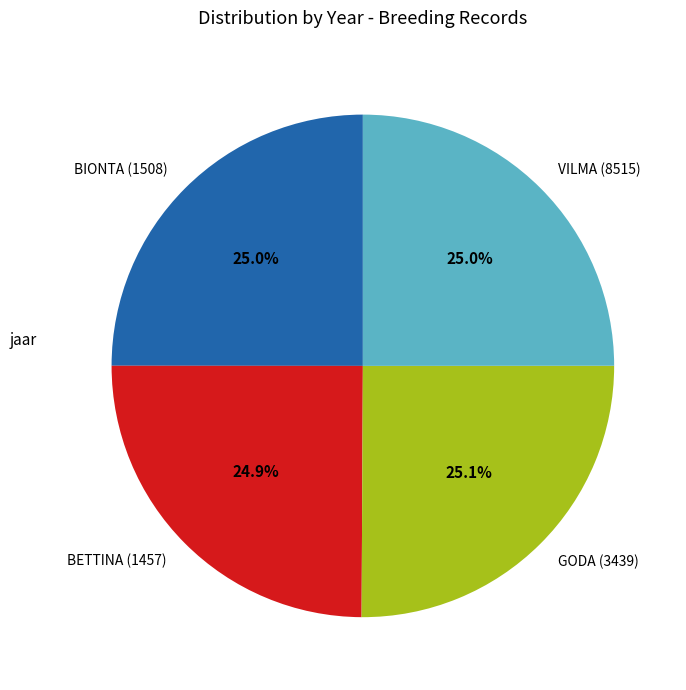

To the nearest percent, what is the average slice percentage?

25%